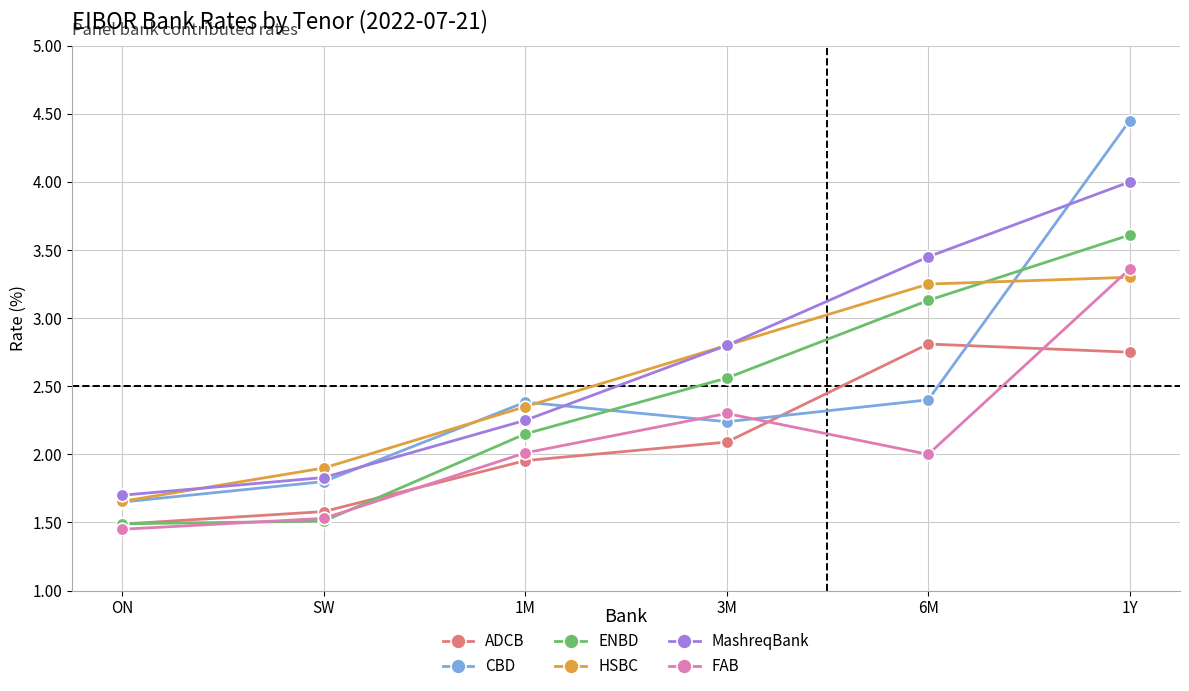

What is the highest value of the MashreqBank series?

4.0